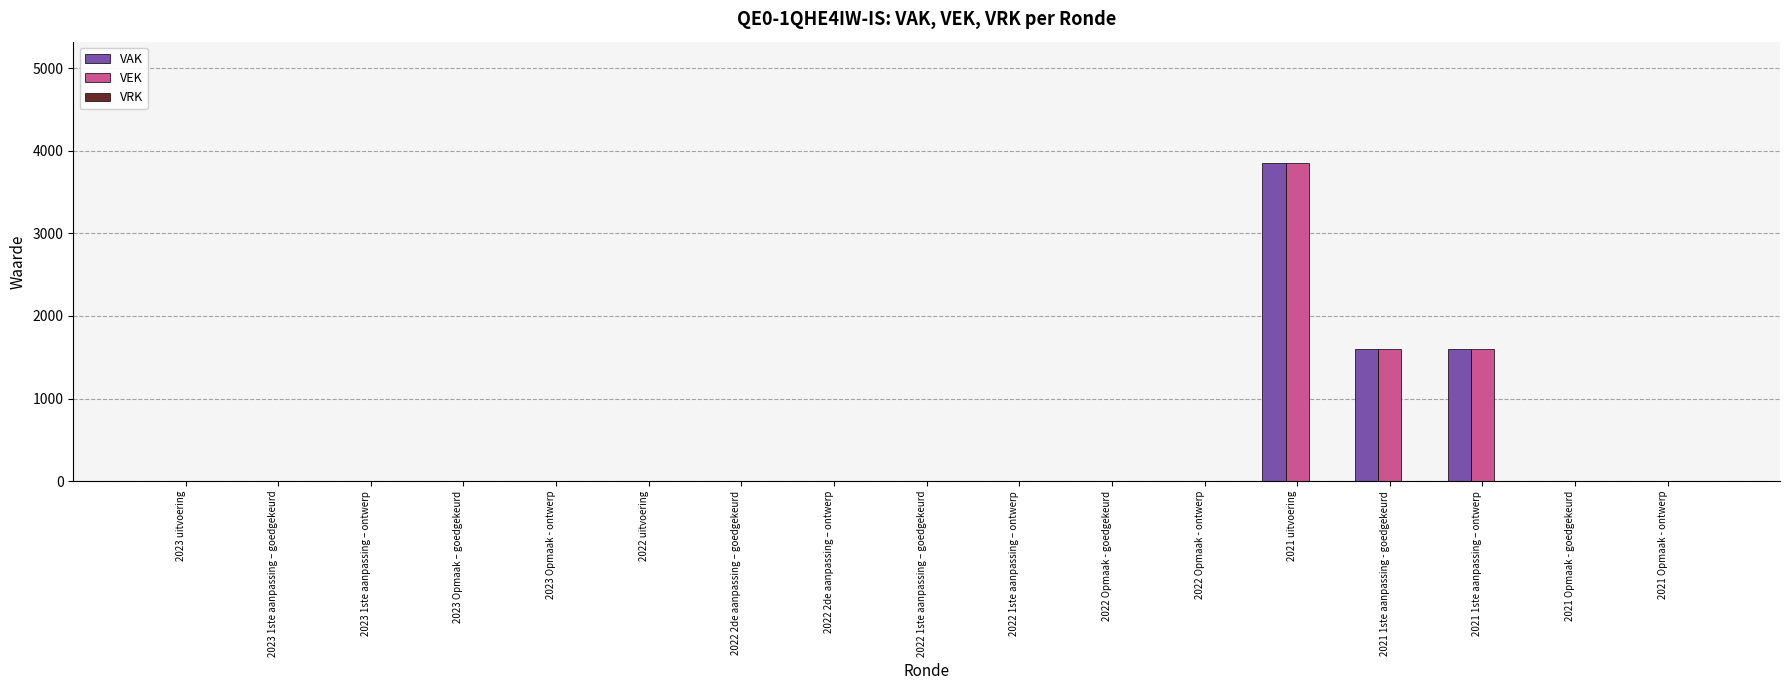

What is the maximum value shown in the chart?

3857